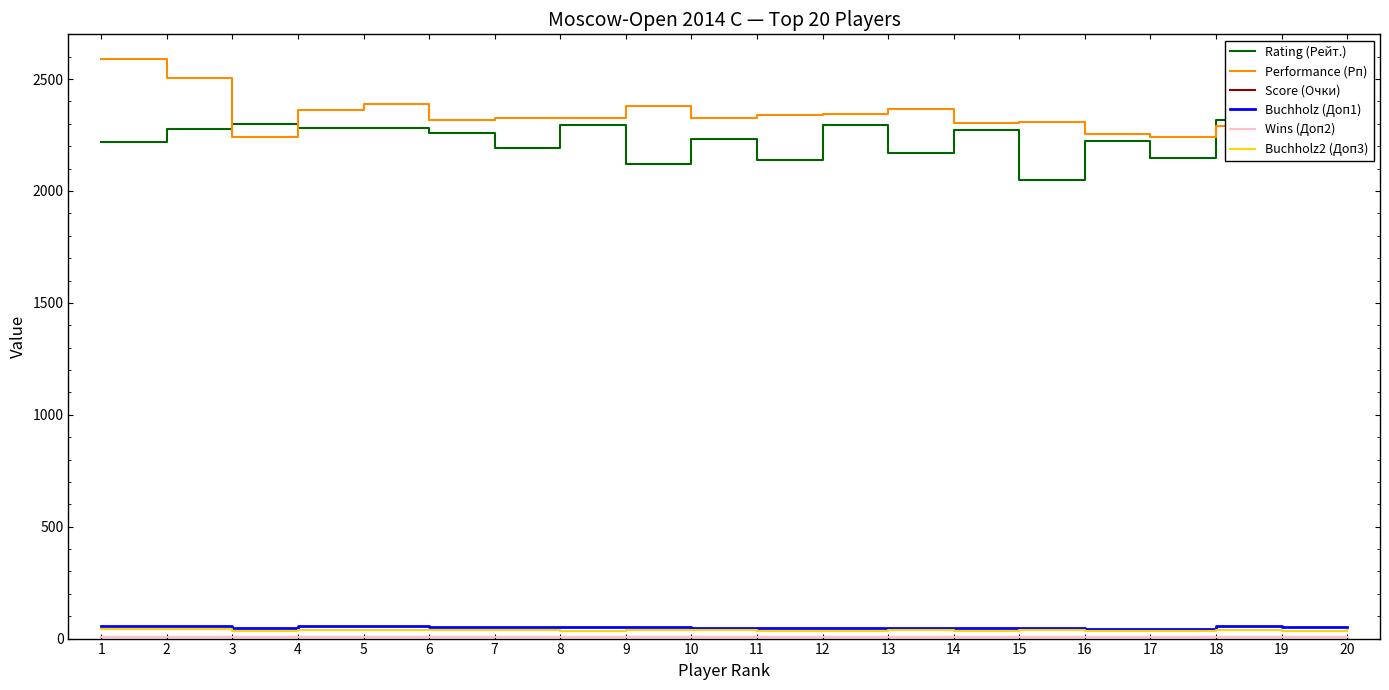

True or false: Buchholz2 (Доп3) and Buchholz (Доп1) intersect in this chart.

False